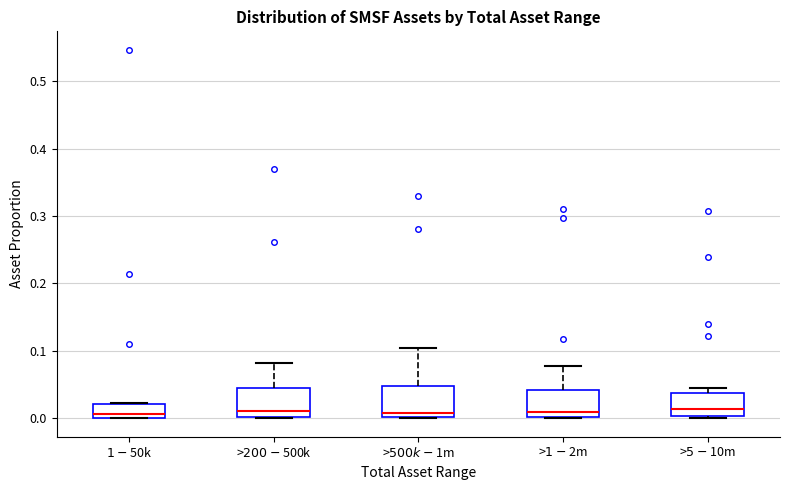

Reading left to right, transcribe this box plot: for each box, give where its median line is, the range the box spans, and where its two whiskers end, as read against the y-axis. The values are not printed on the chart, so give them approximately, as read against the axis.

$1-$50k: median 0.01, box 0.00 to 0.02, whiskers 0.00 to 0.02
>$200-$500k: median 0.01, box 0.00 to 0.04, whiskers 0.00 to 0.08
>$500k-$1m: median 0.01, box 0.00 to 0.05, whiskers 0.00 to 0.10
>$1-$2m: median 0.01, box 0.00 to 0.04, whiskers 0.00 to 0.08
>$5-$10m: median 0.01, box 0.00 to 0.04, whiskers 0.00 (just below the box's lower edge) to 0.04 (just above the box's upper edge)